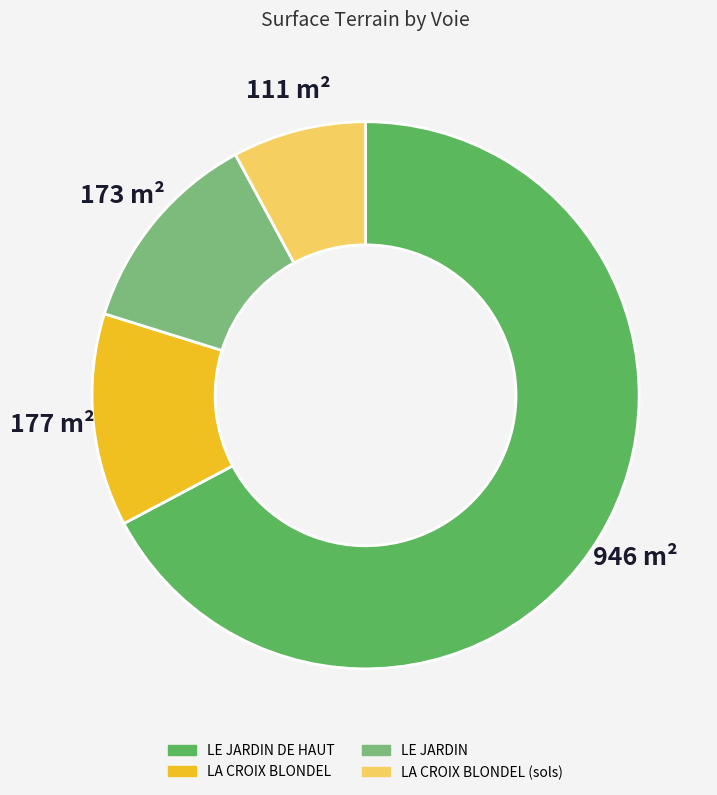

How many segments does this pie chart have?

4